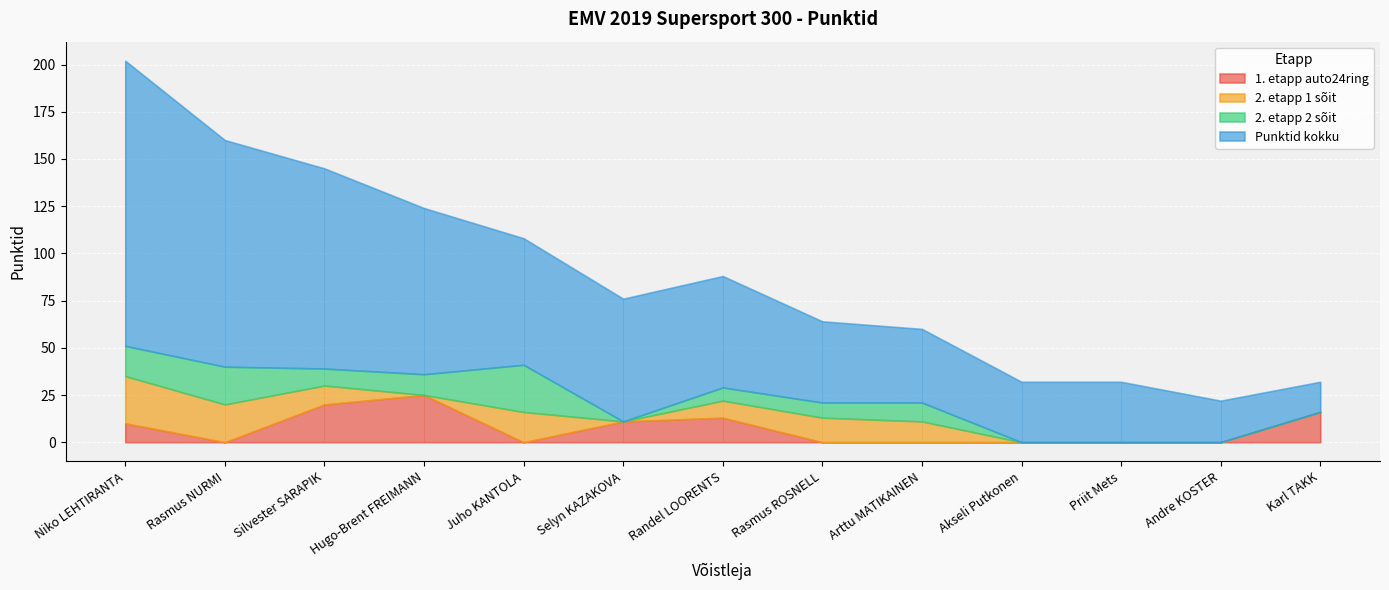

What position from the right is Juho KANTOLA?

9